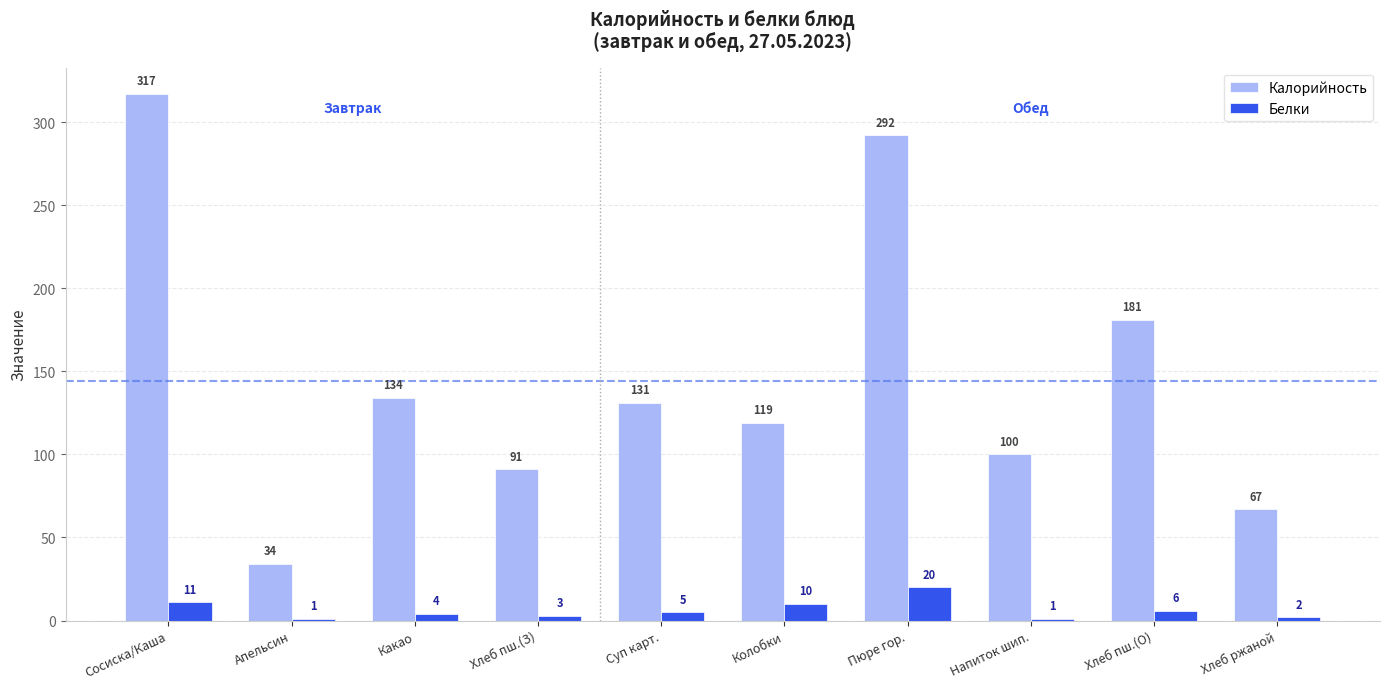

What is the value of the Калорийность bar at the 8th from the left?

100